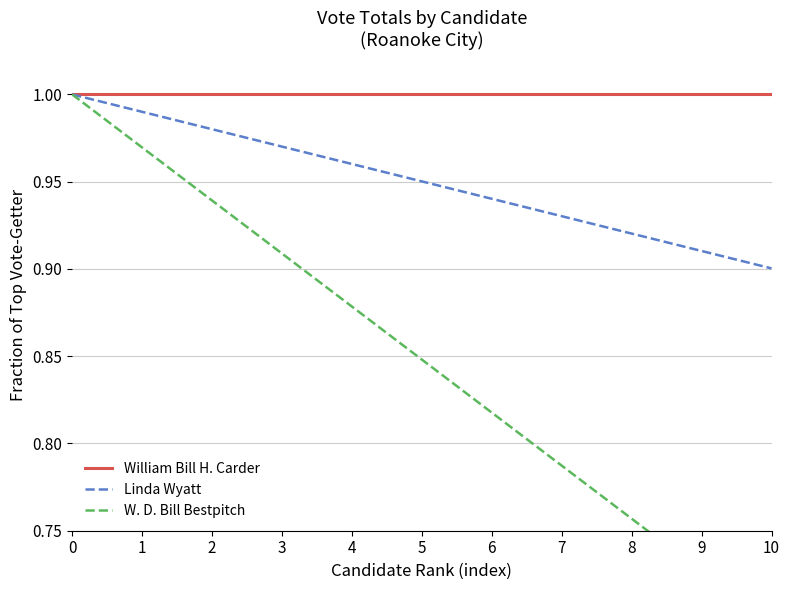

Reading right to left, list all the values displayed in this chart.

William Bill H. Carder: 1.0	1.0	1.0	1.0	1.0	1.0	1.0	1.0	1.0	1.0	1.0
Linda Wyatt: 0.9	0.9	0.9	0.9	0.9	1.0	1.0	1.0	1.0	1.0	1.0
W. D. Bill Bestpitch: 0.7	0.7	0.8	0.8	0.8	0.8	0.9	0.9	0.9	1.0	1.0